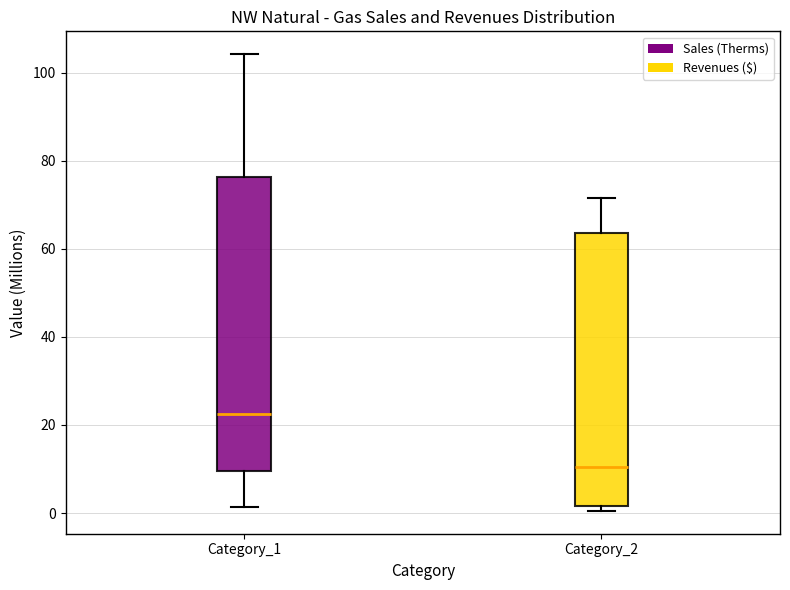

Reading left to right, transcribe this box plot: for each box, give where its median line is, the range the box spans, and where its two whiskers end, as read against the y-axis. The values are not printed on the chart, so give them approximately, as read against the axis.

Category_1: median 22, box 10 to 76, whiskers 2 to 104
Category_2: median 10, box 2 to 64, whiskers 0 to 72